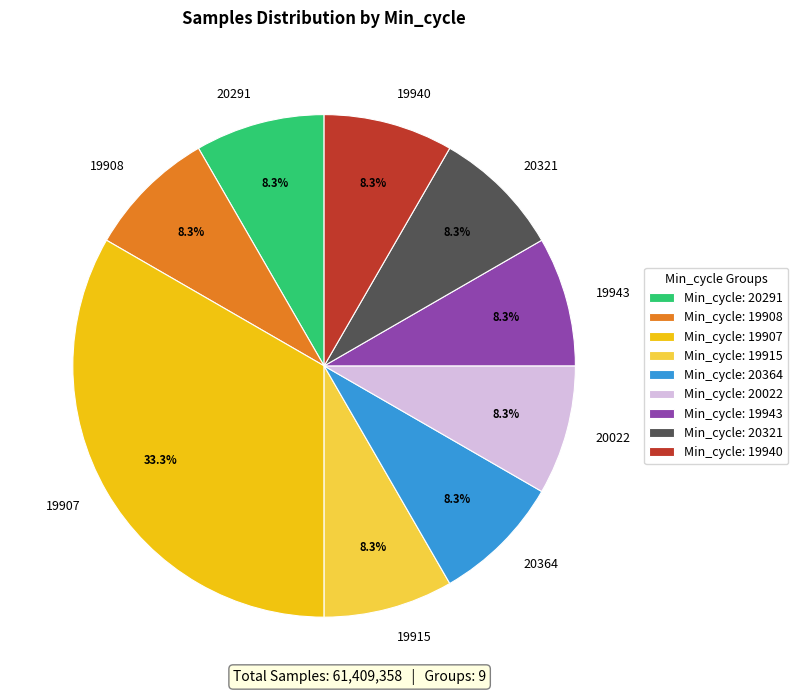

Does 19915 account for over 50% of the chart?

No